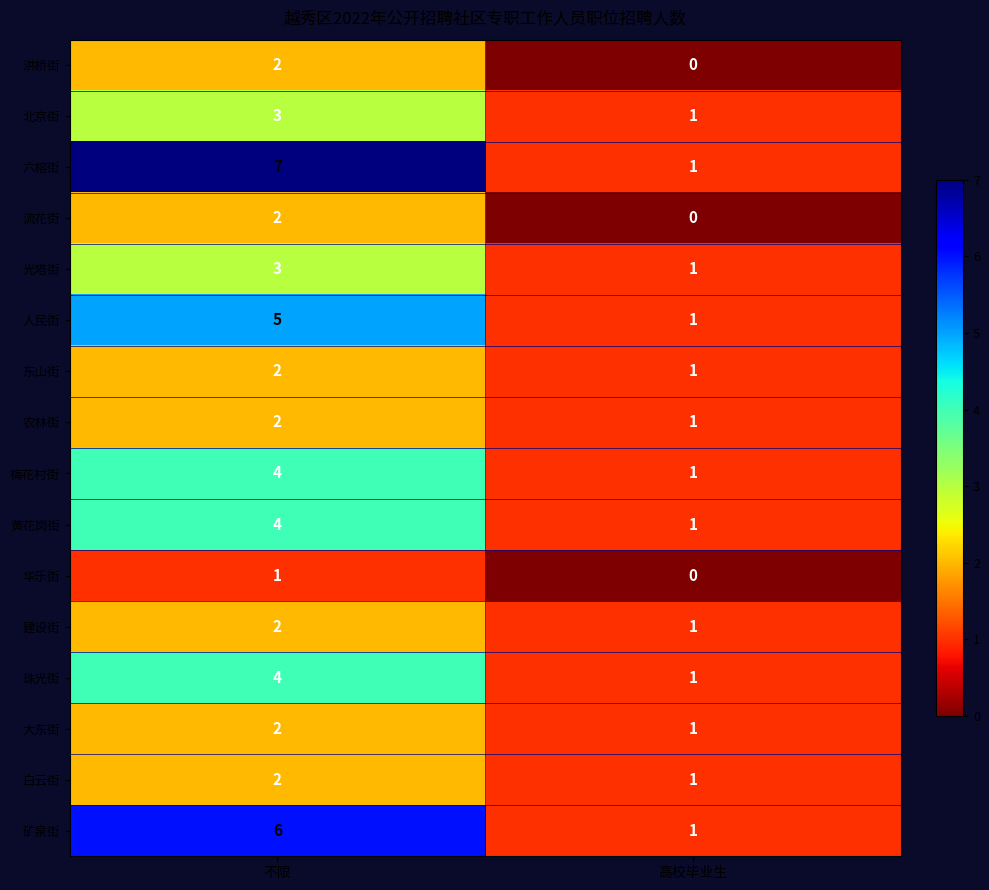

What is the spread (max minus min) of values at 高校毕业生?

1